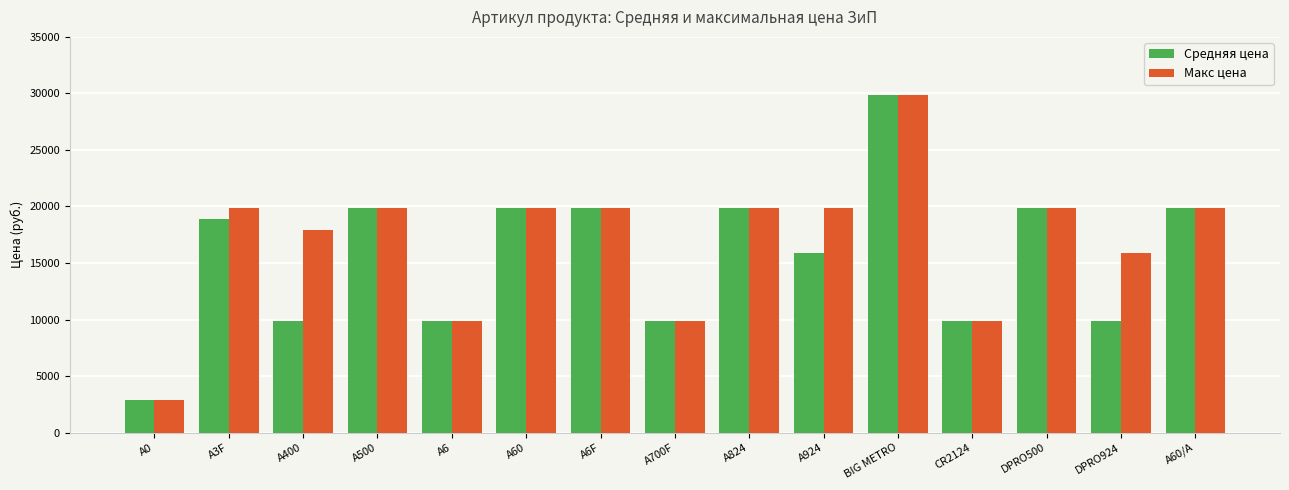

How many data points in Макс цена are less than 19900?

6